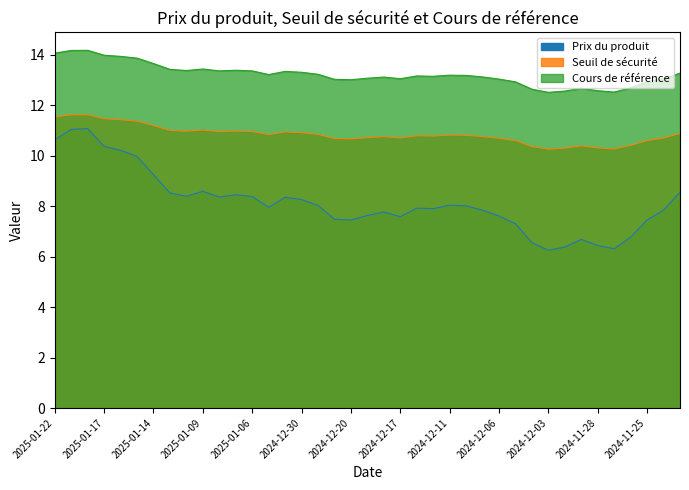

True or false: Cours de référence and Prix du produit intersect in this chart.

False